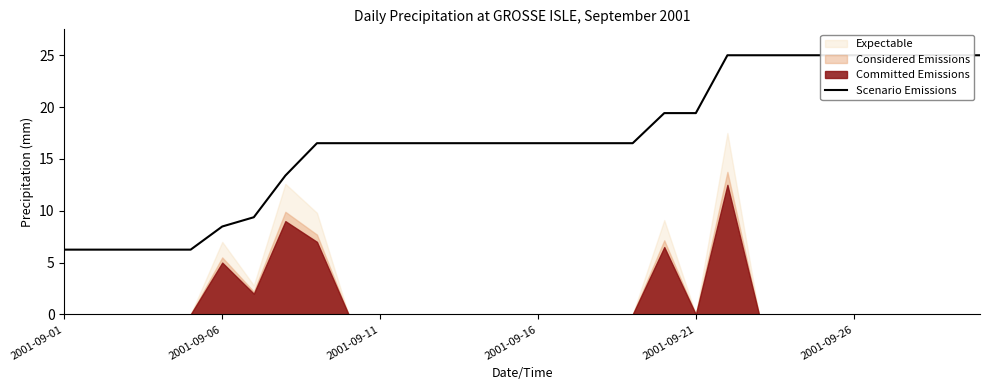

True or false: the data has more than 0 interior local peaks.

False